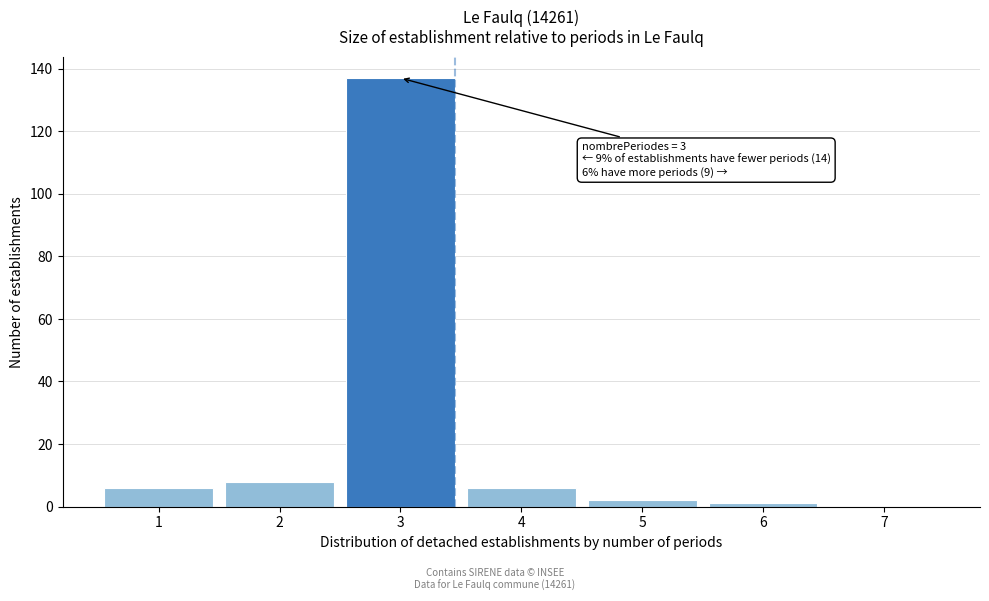

Reading left to right, extract all data points from this chart.

1=6	2=8	3=137	4=6	5=2	6=1	7=0